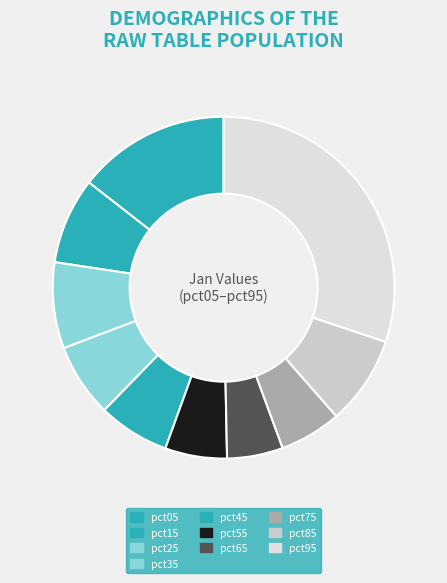

Does pct65 account for over 50% of the chart?

No